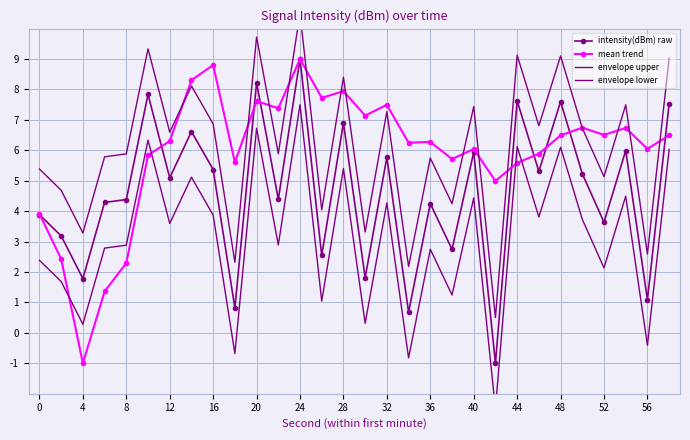

The value of mean trend at 16 is 8.8. True or false?

True